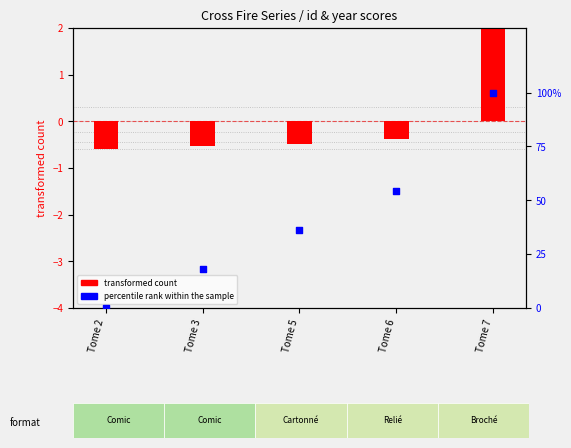

Approximately how many times larger is the value at Tome 6 compared to Tome 7?

0.5